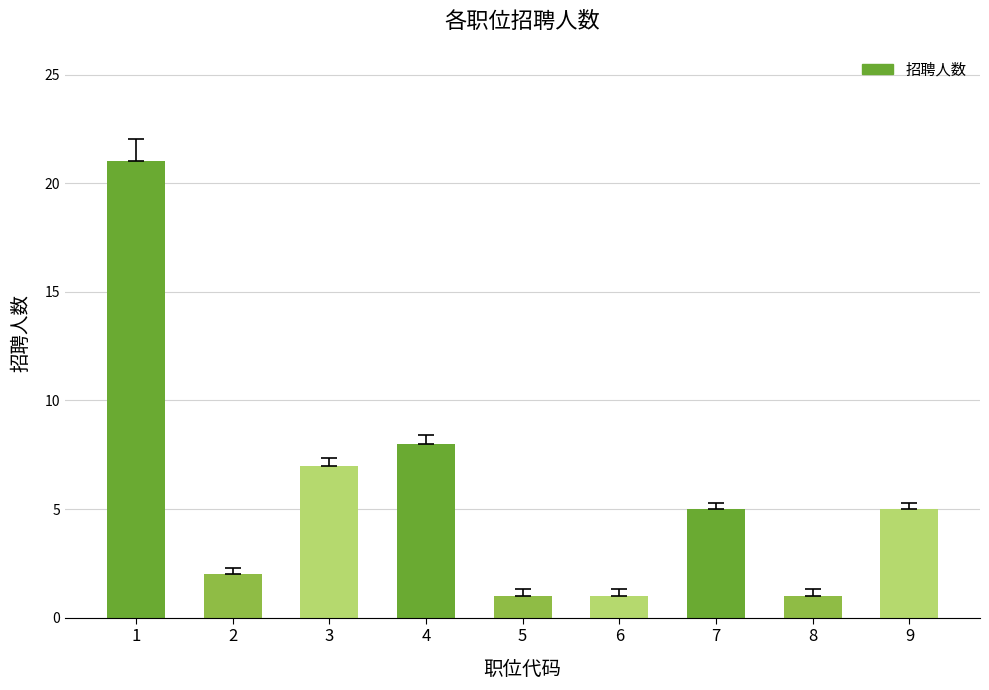

What is the difference between the values at 5 and 2?

1